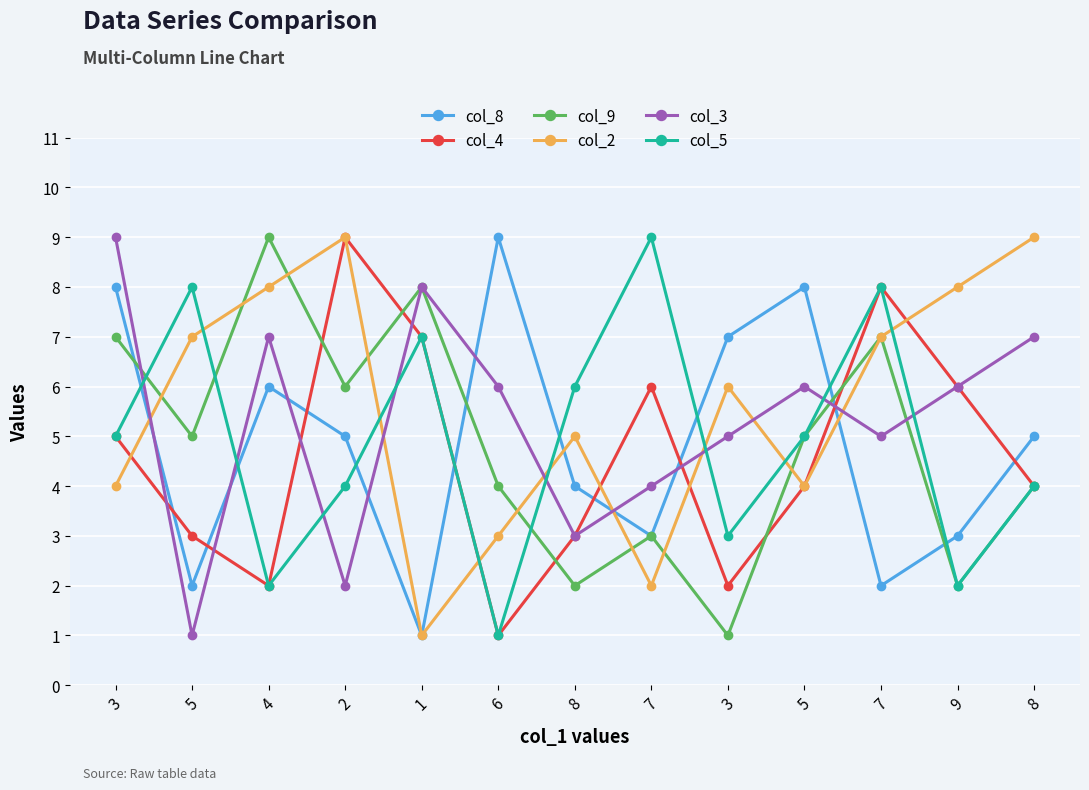

How many interior local peaks does the col_3 series have?

3